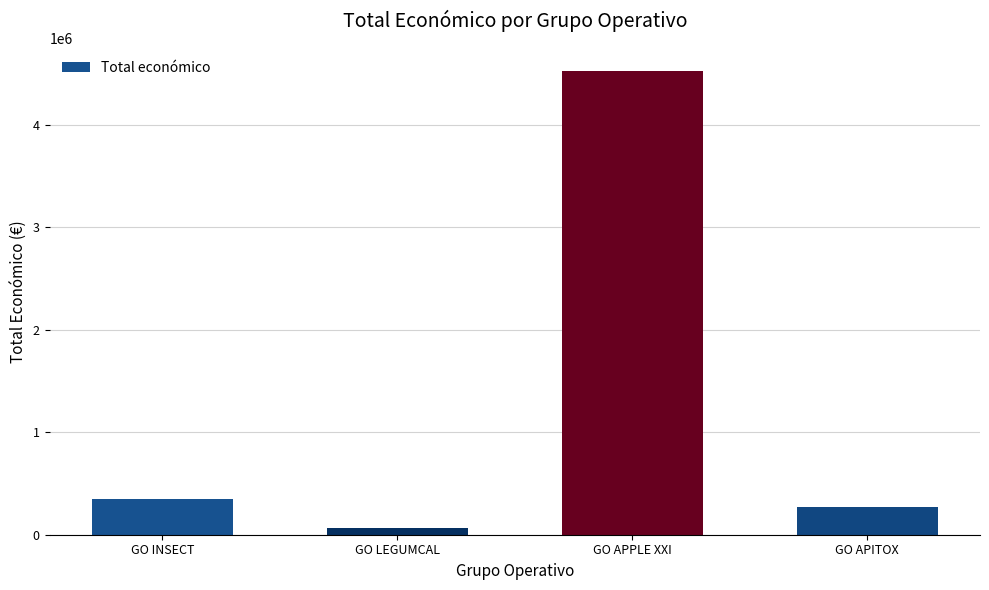

How many values are below 344243?

2